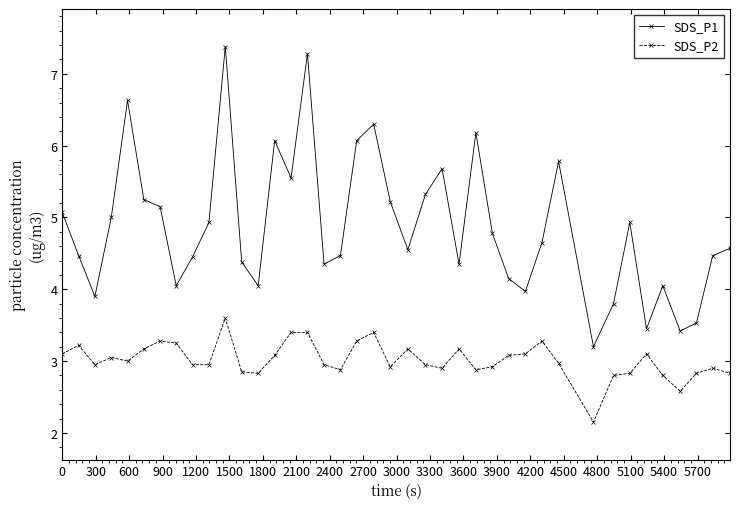

What is the average value of the SDS_P1 series?

4.9